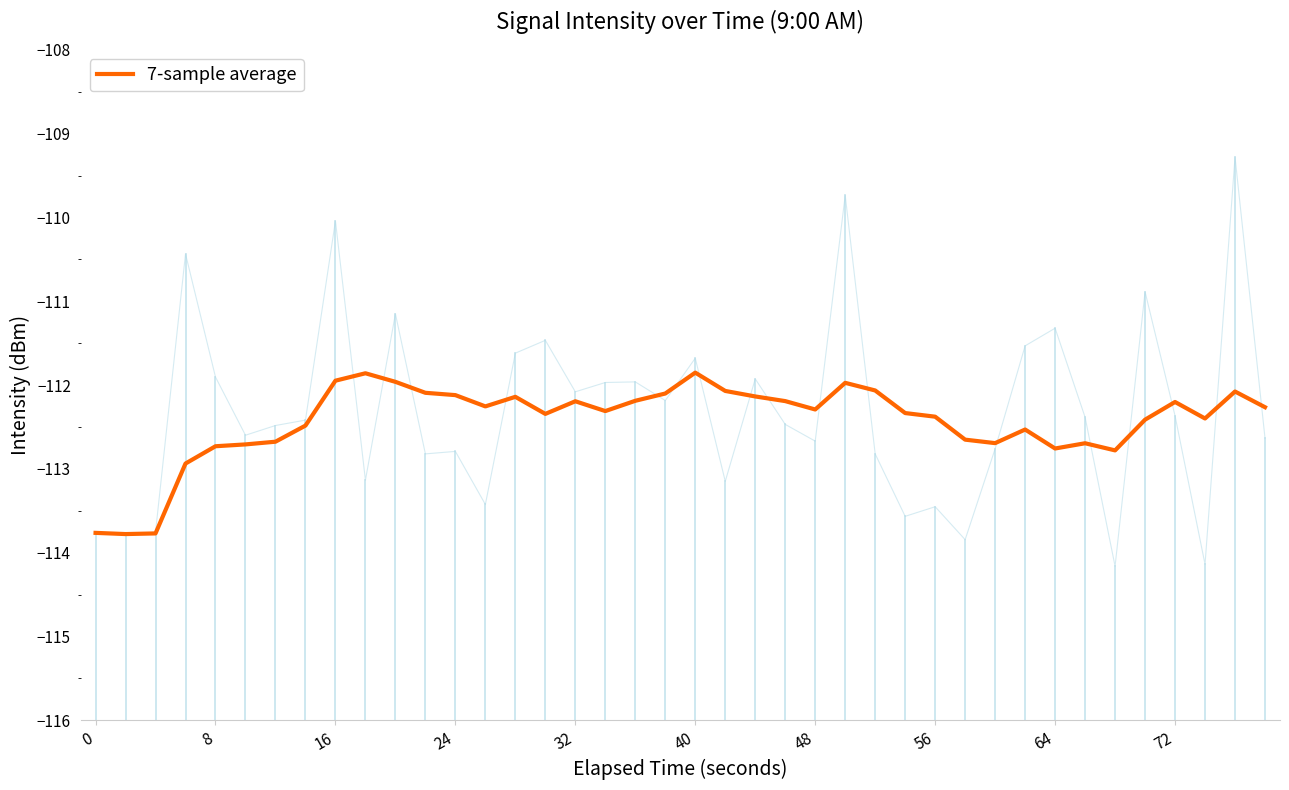

What is the minimum value for 7-sample average?

-113.8